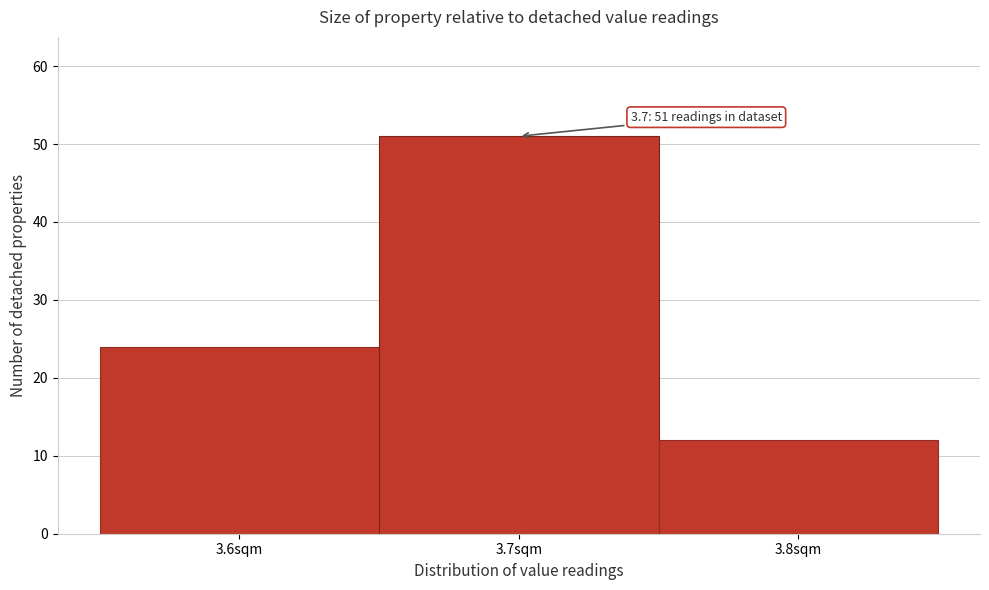

Over which range of the x-axis is the bar tallest?

3.65 to 3.75